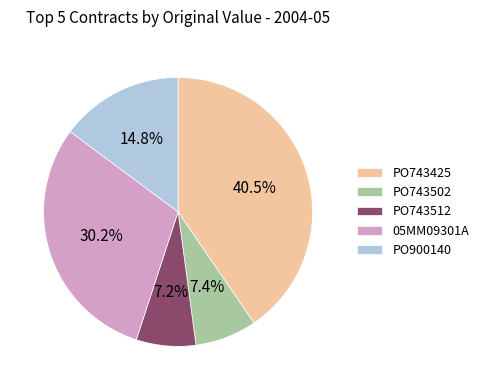

To the nearest percent, what is the combined percentage of PO743502 and PO743512?

15%